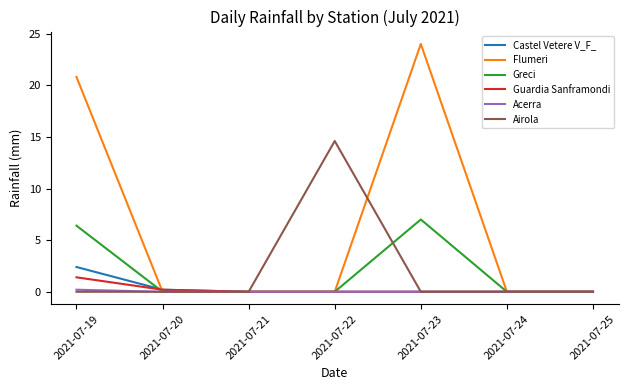

Which category has the highest value across all series?

2021-07-23